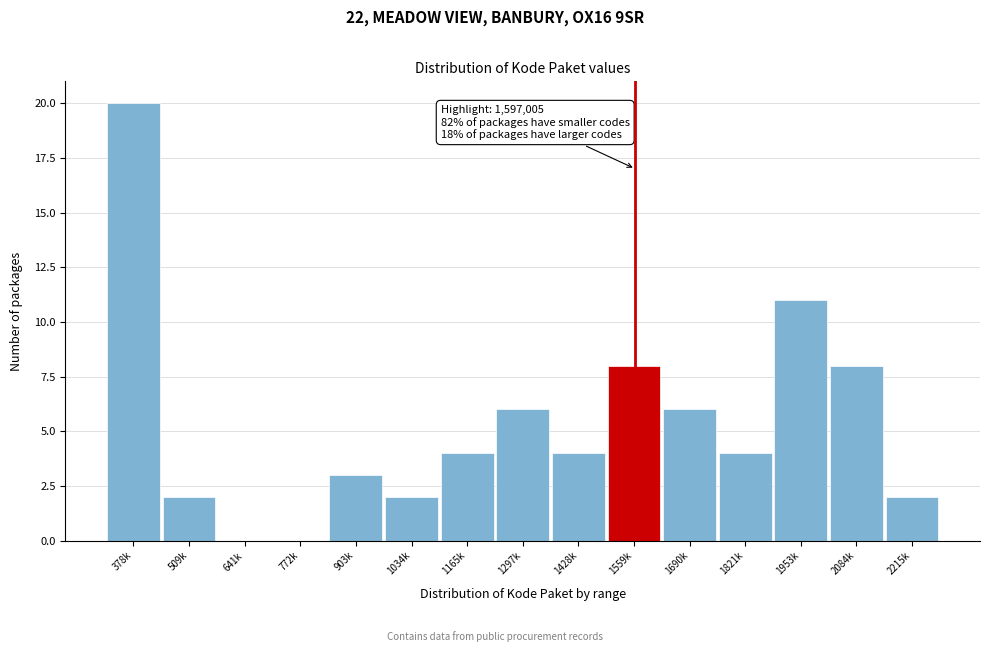

Reading right to left, what are all the values shown in this chart?

2215k=2	2084k=8	1953k=11	1821k=4	1690k=6	1559k=8	1428k=4	1297k=6	1165k=4	1034k=2	903k=3	772k=0	641k=0	509k=2	378k=20